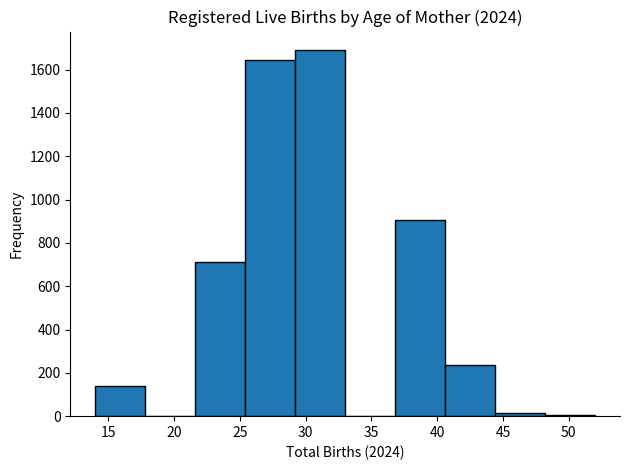

Over which range of the x-axis is the bar tallest?

29.2 to 33.0